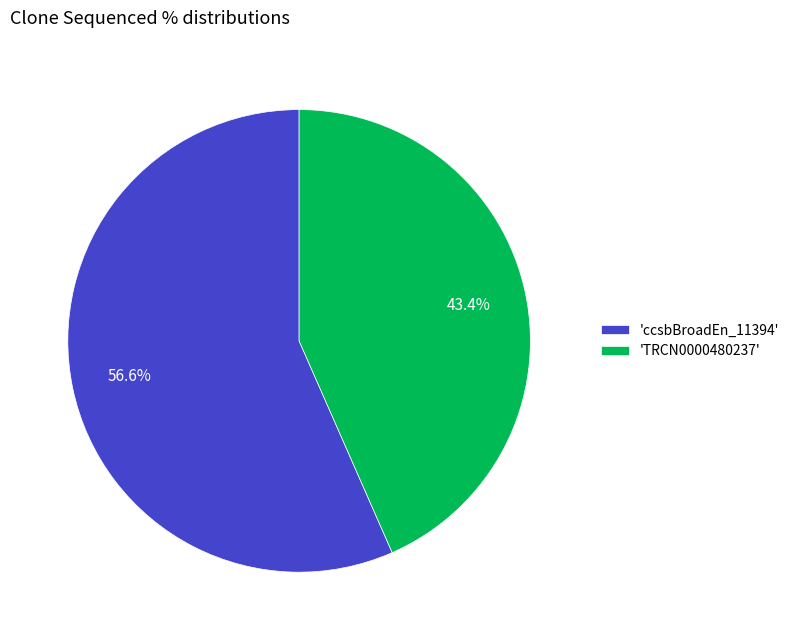

Which slice is the largest?

'ccsbBroadEn_11394'